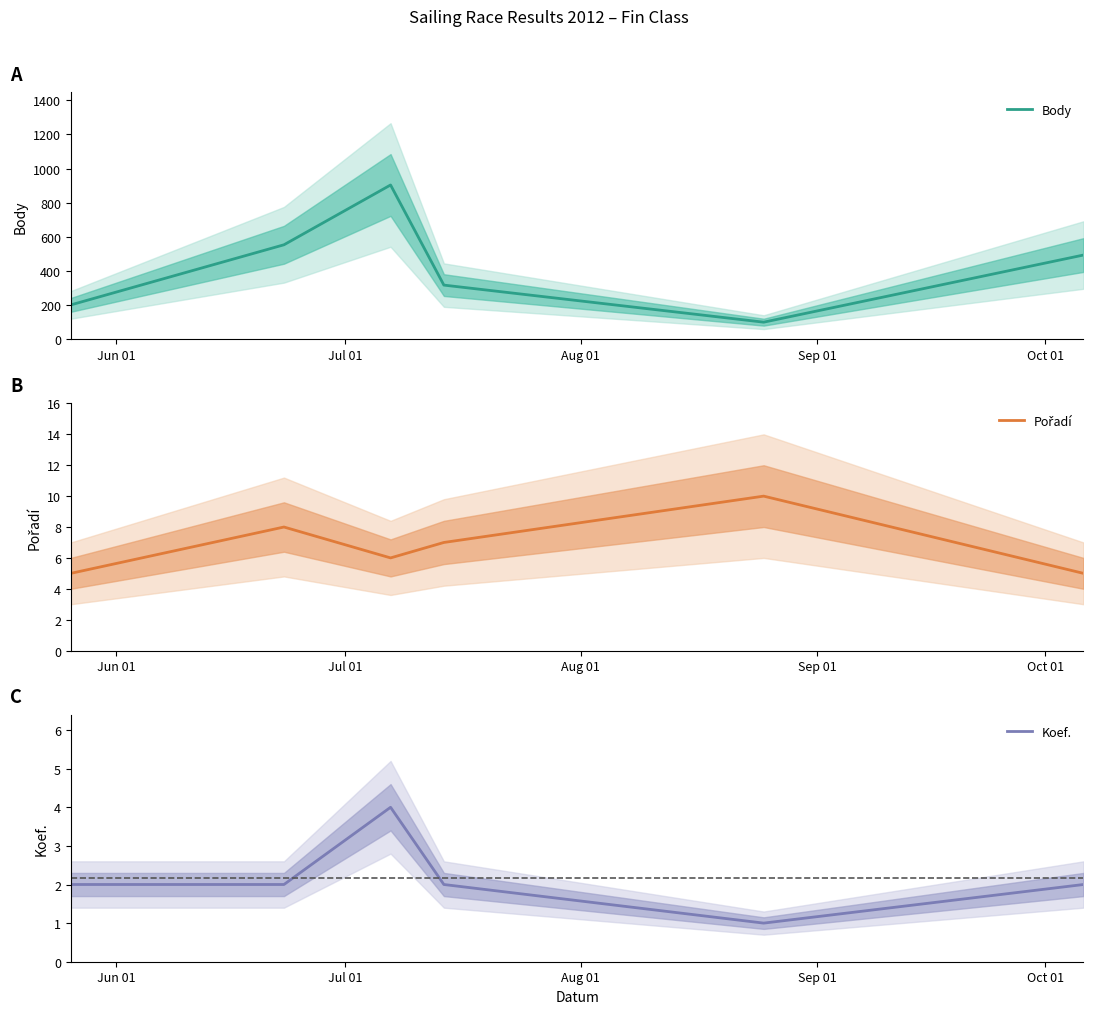

How many interior local peaks does the Koef. series have?

1